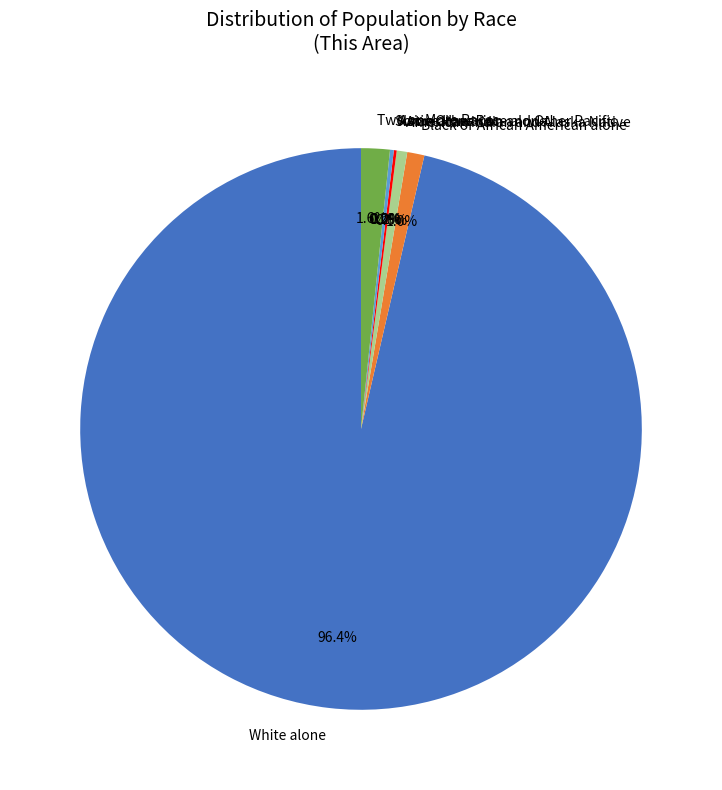

Approximately how many times larger is the value at Asian alone compared to Black or African American alone?

0.2